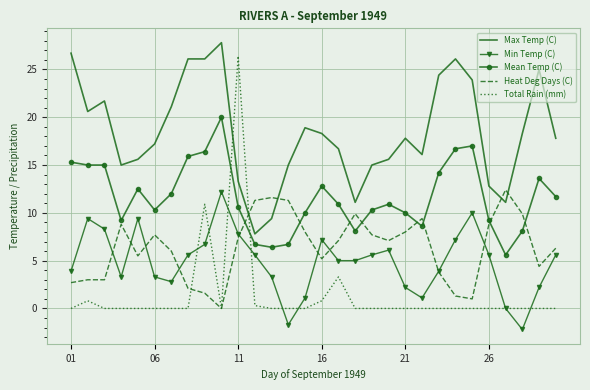

Reading left to right, extract all data points from this chart.

Max Temp (C): 26.7	20.6	21.7	15.0	15.6	17.2	21.1	26.1	26.1	27.8	13.3	7.8	9.4	15.0	18.9	18.3	16.7	11.1	15.0	15.6	17.8	16.1	24.4	26.1	23.9	12.8	11.1	18.3	25.0	17.8
Min Temp (C): 3.9	9.4	8.3	3.3	9.4	3.3	2.8	5.6	6.7	12.2	7.8	5.6	3.3	-1.7	1.1	7.2	5.0	5.0	5.6	6.1	2.2	1.1	3.9	7.2	10.0	5.6	0.0	-2.2	2.2	5.6
Mean Temp (C): 15.3	15.0	15.0	9.2	12.5	10.3	12.0	15.9	16.4	20.0	10.6	6.7	6.4	6.7	10.0	12.8	10.9	8.1	10.3	10.9	10.0	8.6	14.2	16.7	17.0	9.2	5.6	8.1	13.6	11.7
Heat Deg Days (C): 2.7	3.0	3.0	8.8	5.5	7.7	6.0	2.1	1.6	0.0	7.4	11.3	11.6	11.3	8.0	5.2	7.1	9.9	7.7	7.1	8.0	9.4	3.8	1.3	1.0	8.8	12.4	9.9	4.4	6.3
Total Rain (mm): 0.0	0.8	0.0	0.0	0.0	0.0	0.0	0.0	10.9	0.0	26.4	0.3	0.0	0.0	0.0	0.8	3.3	0.0	0.0	0.0	0.0	0.0	0.0	0.0	0.0	0.0	0.0	0.0	0.0	0.0